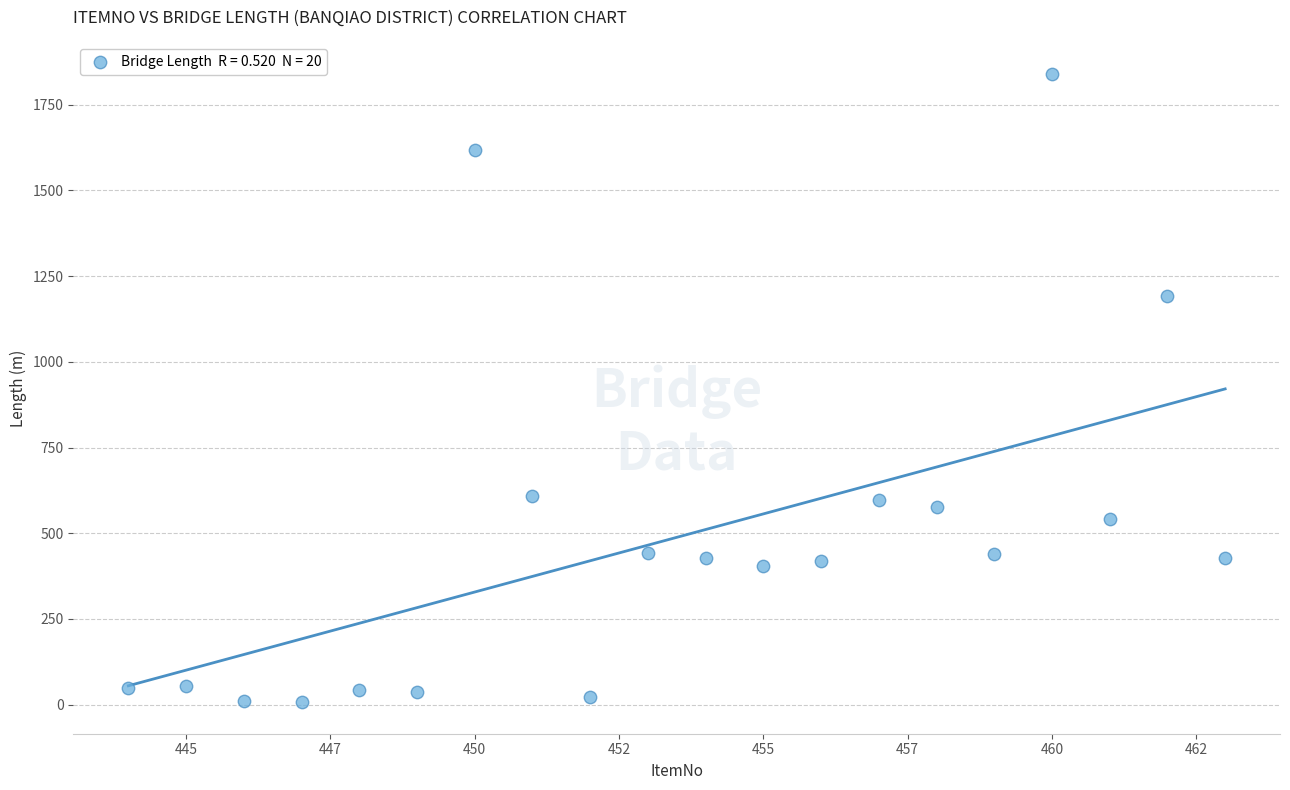

What Y value in the scatter plot is closest to 923?

1191.0